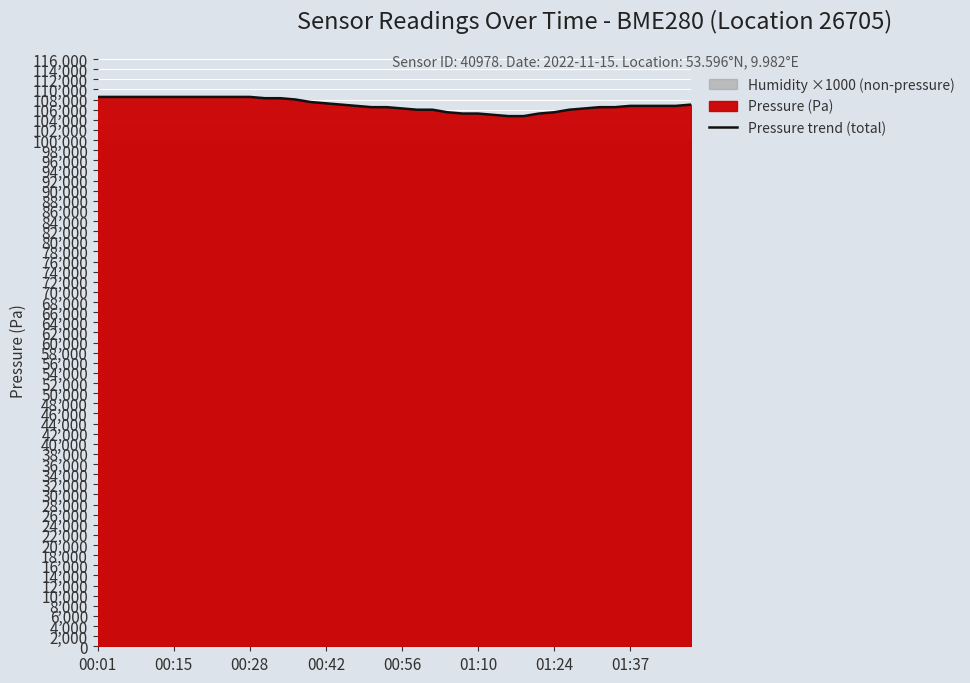

What is the difference between the values at 27 and 29?

505.2